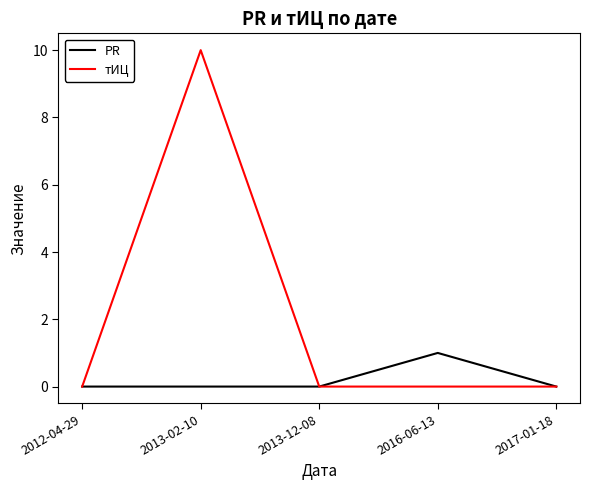

What position from the left is 2012-04-29?

1